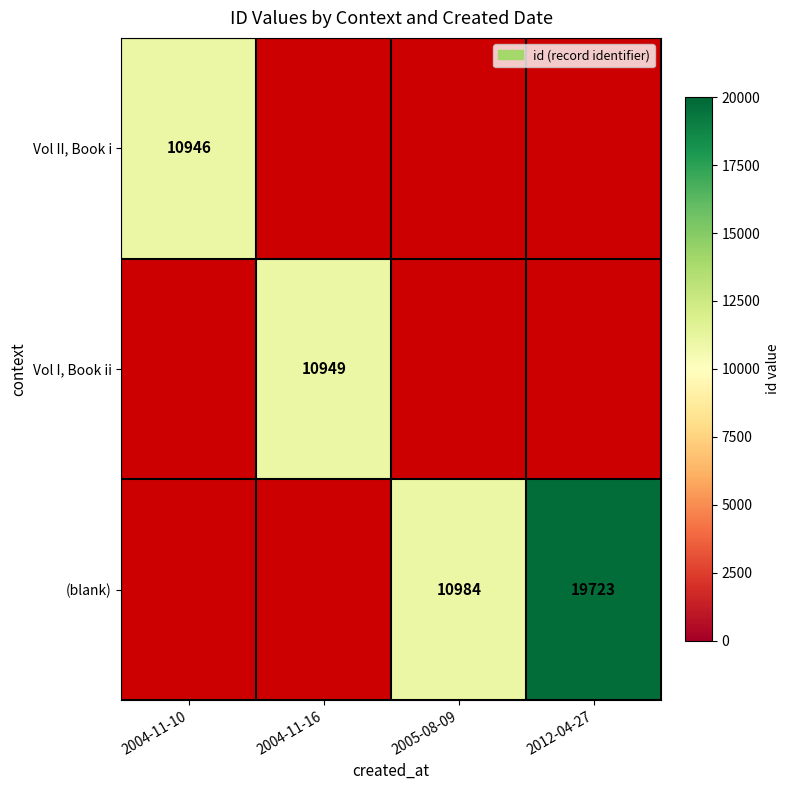

The value of (blank) at 2005-08-09 is 10984. True or false?

True